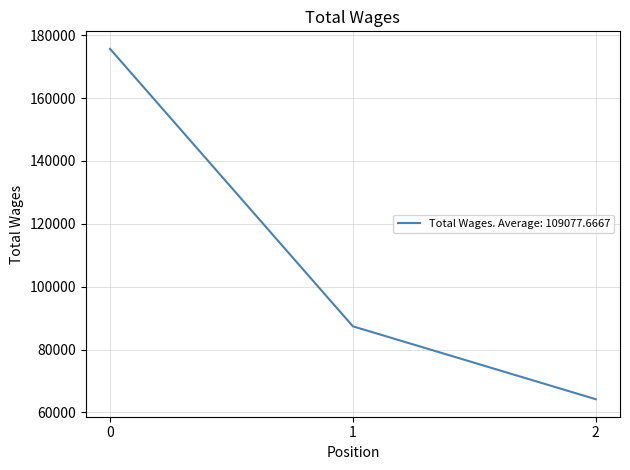

Rank the categories by value from highest to lowest.

0, 1, 2